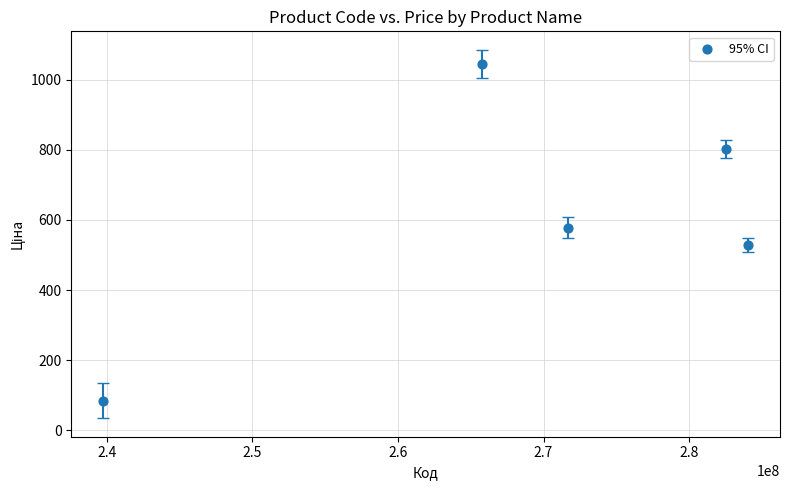

What is the average Y value?

607.7